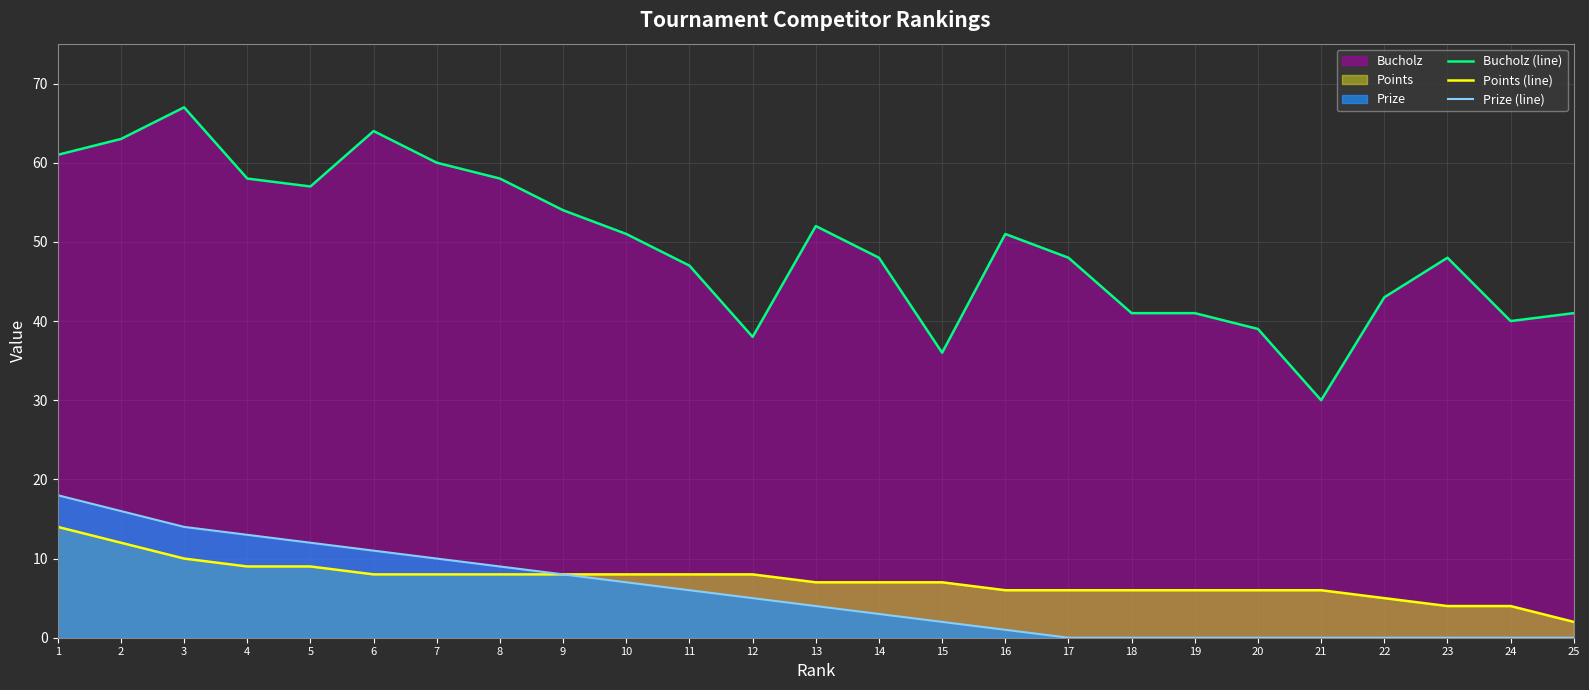

Reading right to left, extract all data points from this chart.

Bucholz (line): 25=41	24=40	23=48	22=43	21=30	20=39	19=41	18=41	17=48	16=51	15=36	14=48	13=52	12=38	11=47	10=51	9=54	8=58	7=60	6=64	5=57	4=58	3=67	2=63	1=61
Points (line): 25=2	24=4	23=4	22=5	21=6	20=6	19=6	18=6	17=6	16=6	15=7	14=7	13=7	12=8	11=8	10=8	9=8	8=8	7=8	6=8	5=9	4=9	3=10	2=12	1=14
Prize (line): 25=0	24=0	23=0	22=0	21=0	20=0	19=0	18=0	17=0	16=1	15=2	14=3	13=4	12=5	11=6	10=7	9=8	8=9	7=10	6=11	5=12	4=13	3=14	2=16	1=18